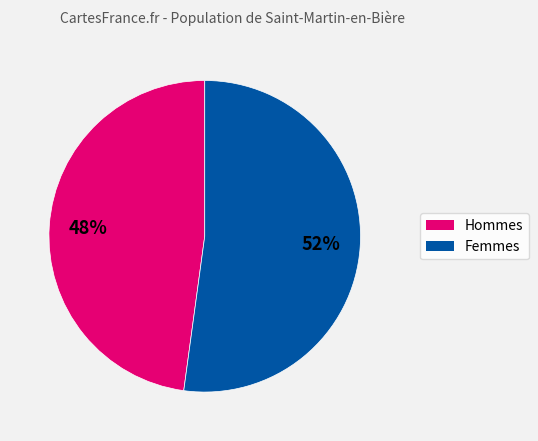

Is there any slice that represents more than half of the pie?

Yes